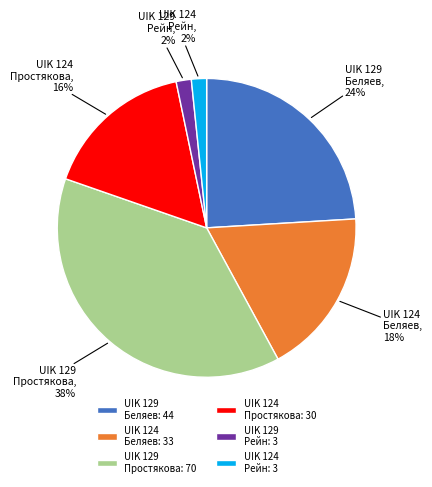

Does UIK 124 Рейн account for over 50% of the chart?

No